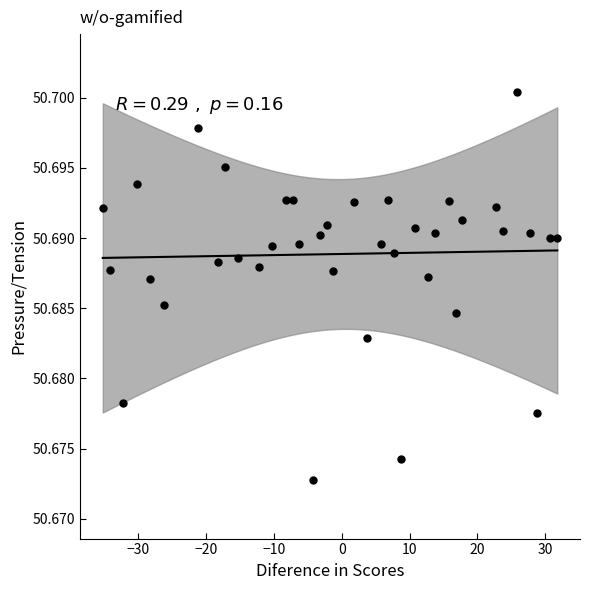

What is the range of X values (max minus min)?

67.0